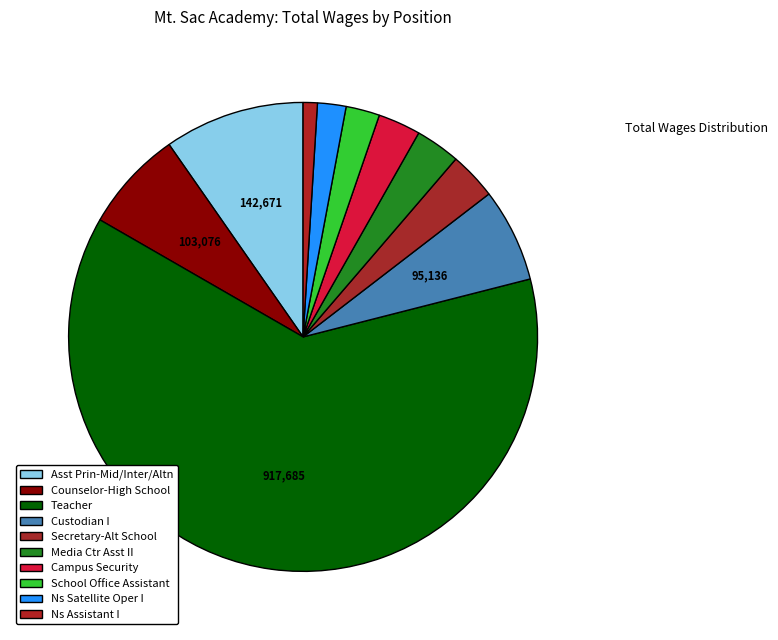

Between Ns Satellite Oper I and Ns Assistant I, which is larger?

Ns Satellite Oper I